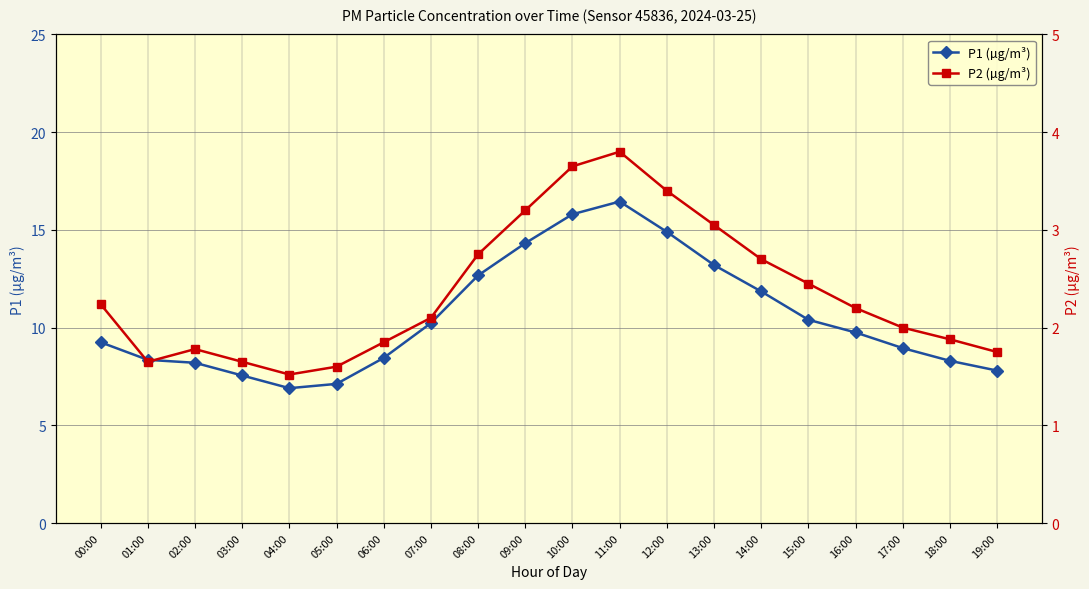

Rank the categories by P1 (µg/m³) value from lowest to highest.

04:00, 05:00, 03:00, 19:00, 02:00, 18:00, 01:00, 06:00, 17:00, 00:00, 16:00, 07:00, 15:00, 14:00, 08:00, 13:00, 09:00, 12:00, 10:00, 11:00